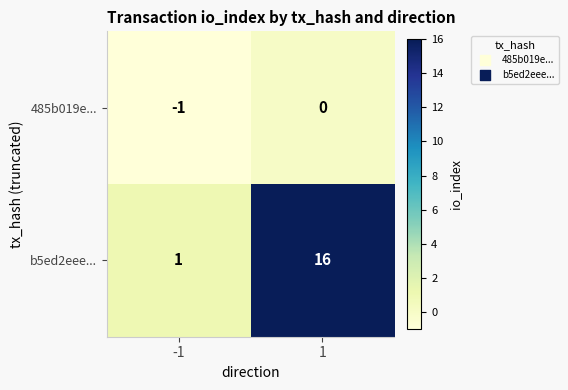

List the series in order of their overall mean, highest first.

b5ed2eee..., 485b019e...